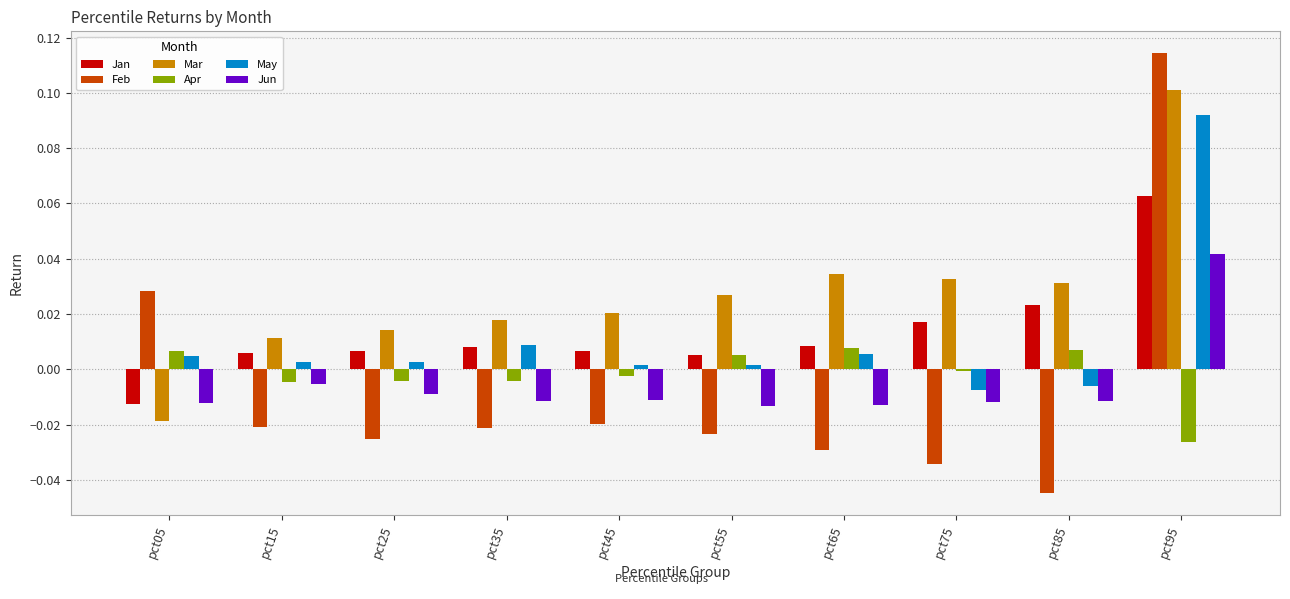

The May series shows 0.0 at pct65. True or false?

True